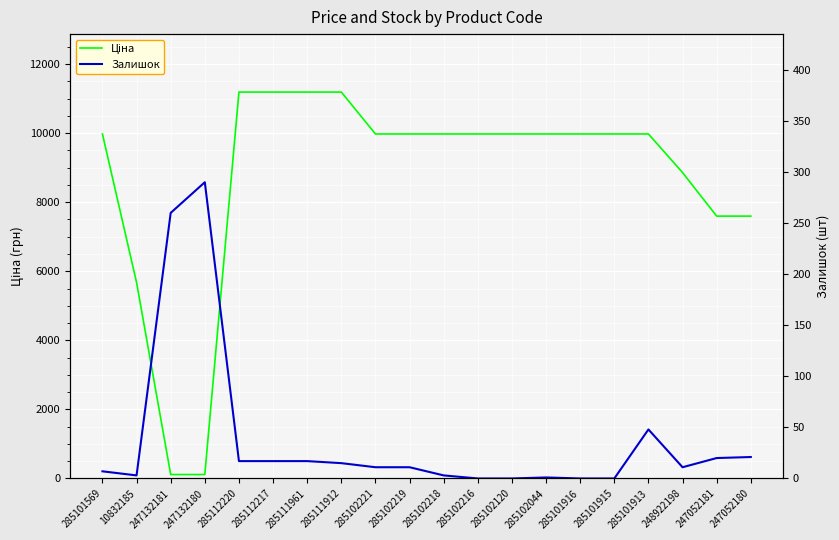

Where do Ціна and Залишок first cross each other?

10832185 and 247132181